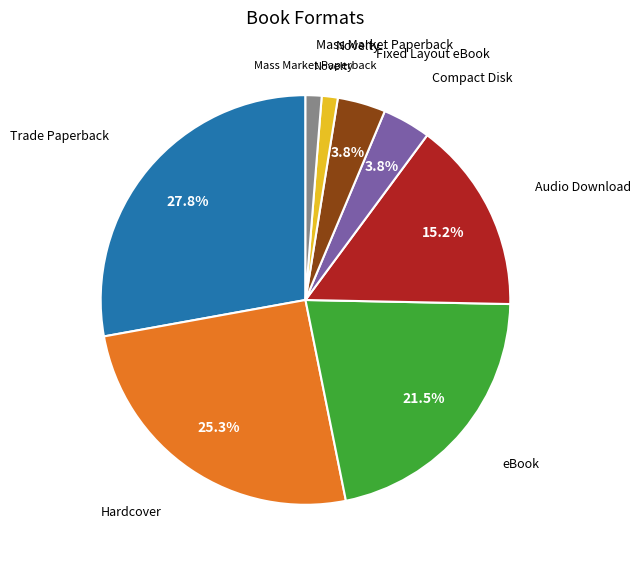

To the nearest percent, what portion does Audio Download represent?

15%